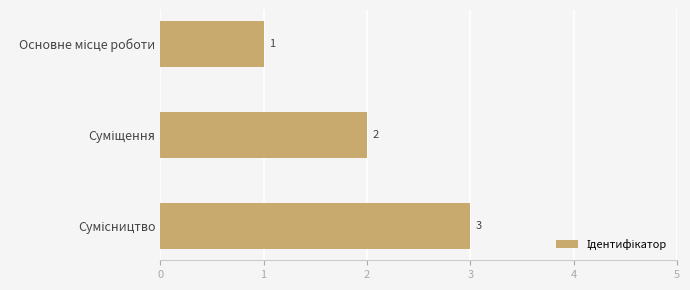

How many values are between 1 and 3?

3